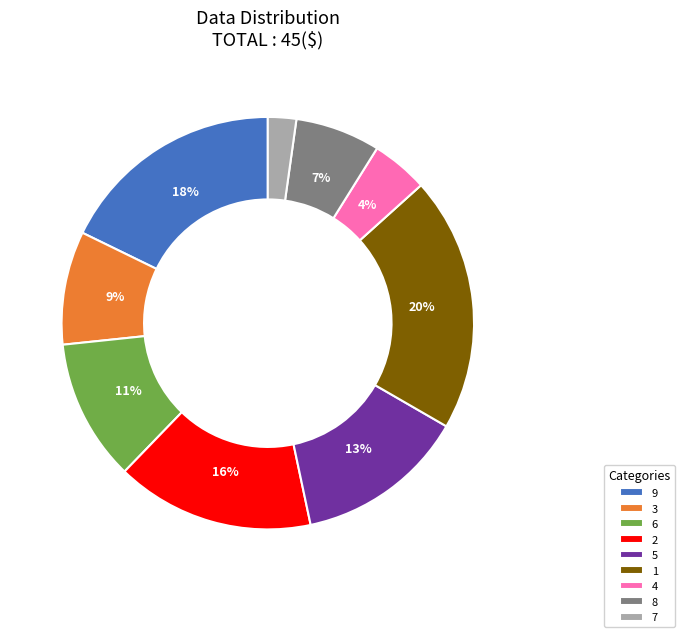

What percentage is the 1 slice, to the nearest percent?

20%